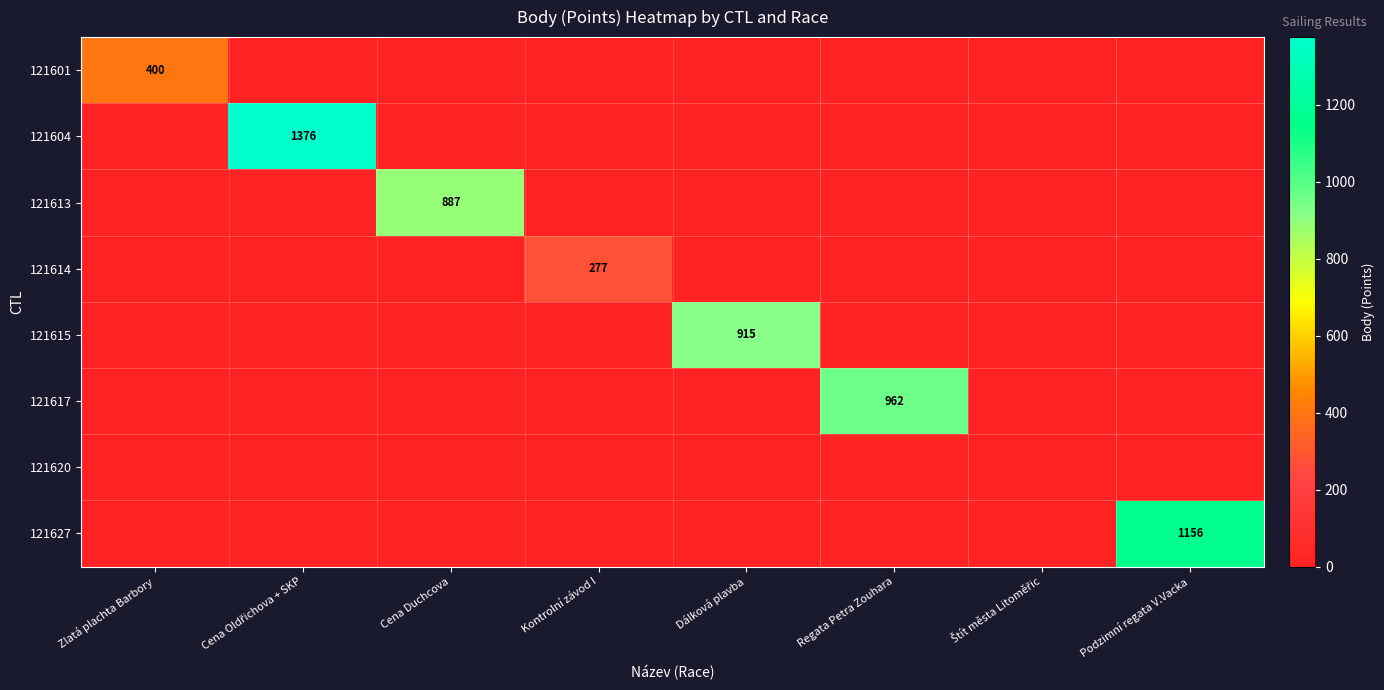

The 121601 series shows 97 at Zlatá plachta Barbory. True or false?

False